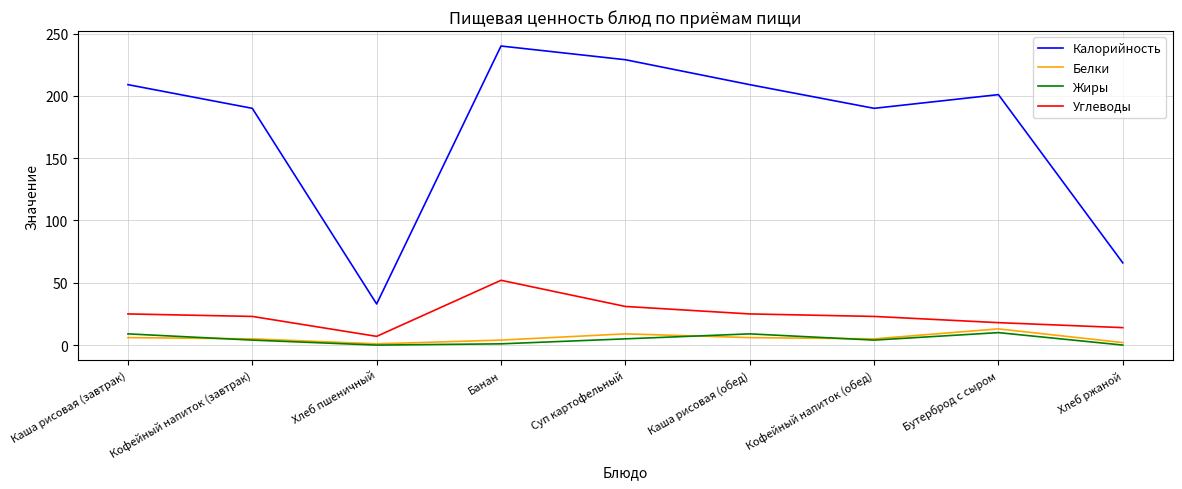

What is the spread (max minus min) of values at Банан?

239